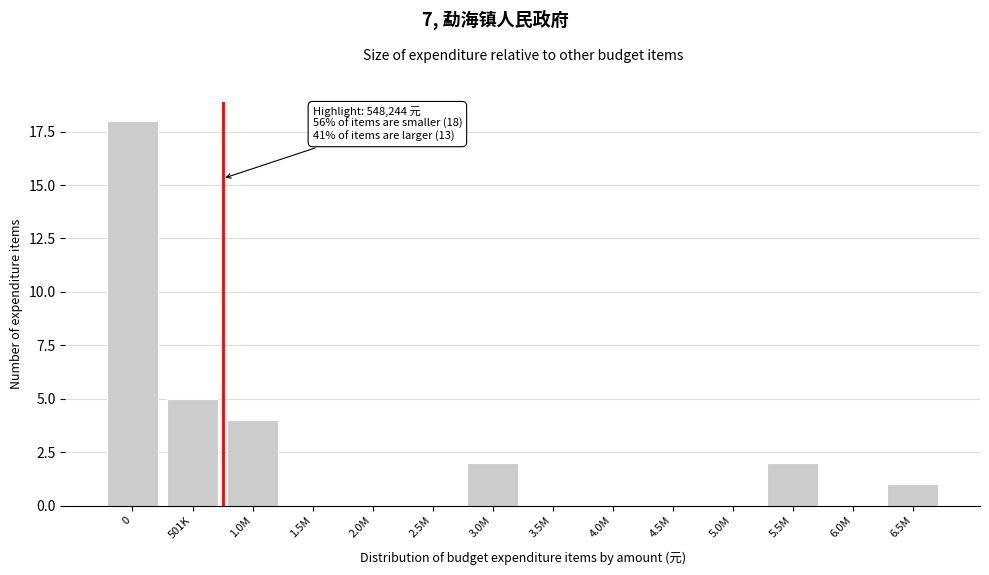

Reading left to right, extract all data points from this chart.

0=18	501K=5	1.0M=4	1.5M=0	2.0M=0	2.5M=0	3.0M=2	3.5M=0	4.0M=0	4.5M=0	5.0M=0	5.5M=2	6.0M=0	6.5M=1